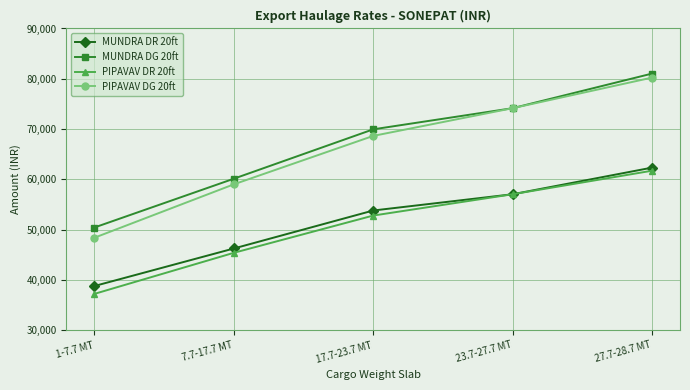

How many values in the PIPAVAV DR 20ft series are below 52800?

2